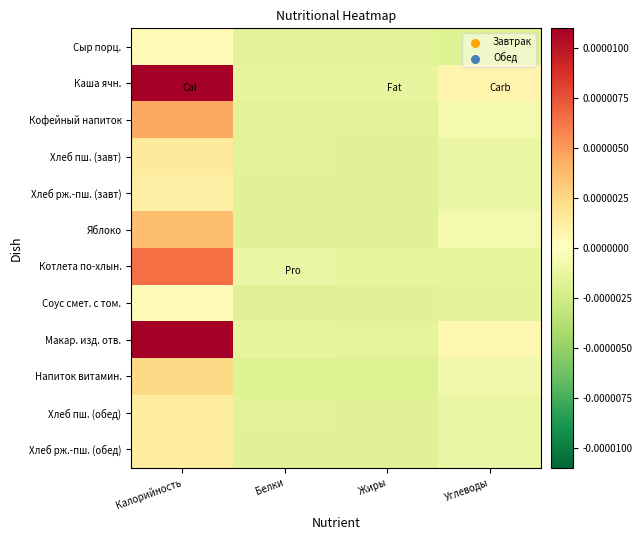

At Белки, list the series in order from largest to smallest.

Котлета по-хлын., Каша ячн., Макар. изд. отв., Сыр порц., Кофейный напиток, Хлеб пш. (завт), Хлеб пш. (обед), Соус смет. с том., Хлеб рж.-пш. (обед), Хлеб рж.-пш. (завт), Яблоко, Напиток витамин.